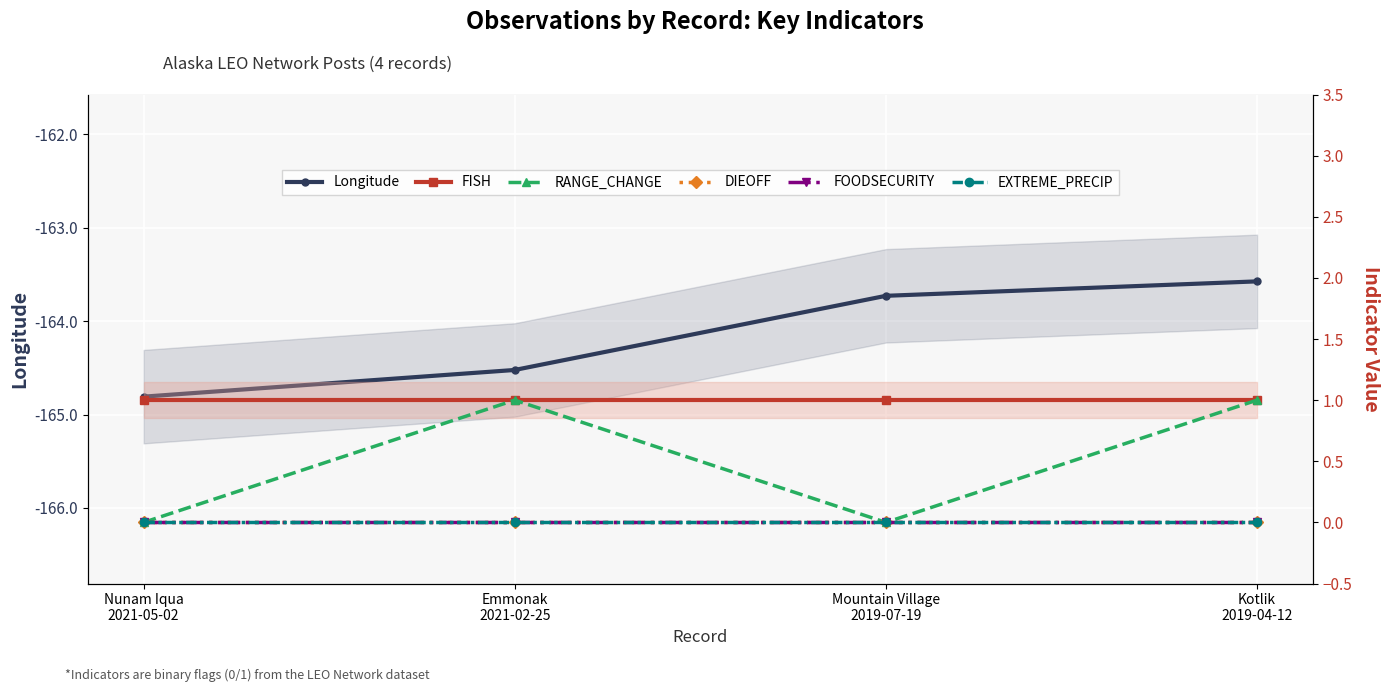

At which category does RANGE_CHANGE reach its first local valley?

Mountain Village
2019-07-19